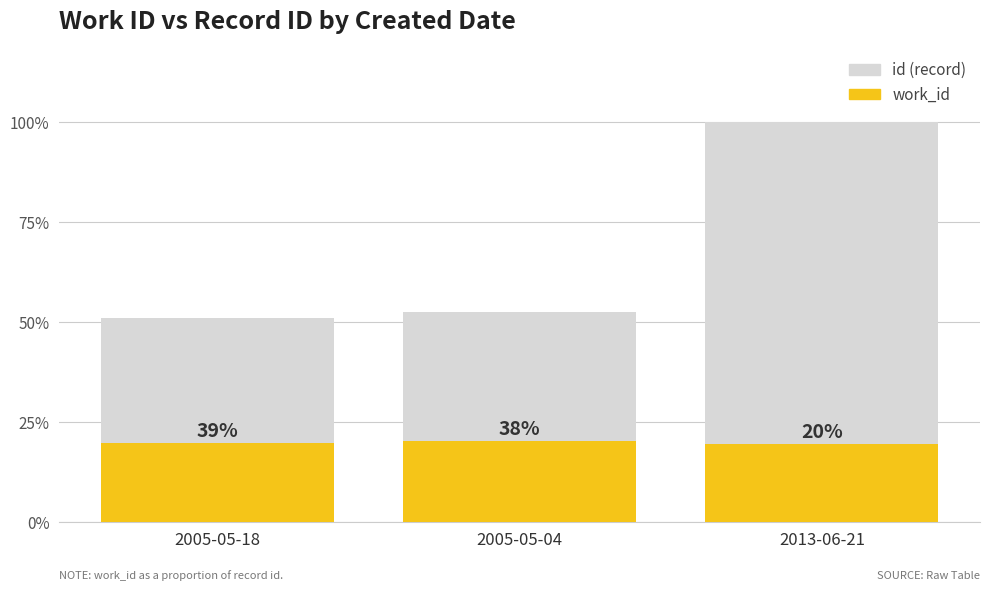

At how many categories does at least one series exceed 18328?

1